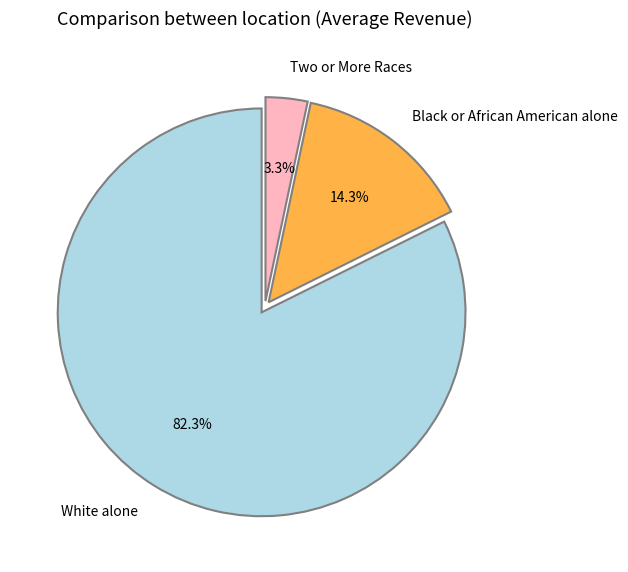

Does White alone account for over 50% of the chart?

Yes